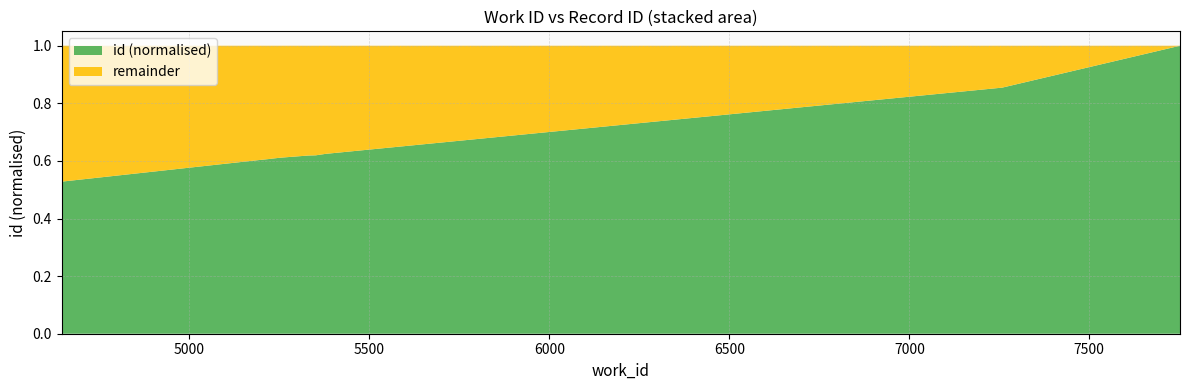

What is the highest value of the id (normalised) series?

1.0